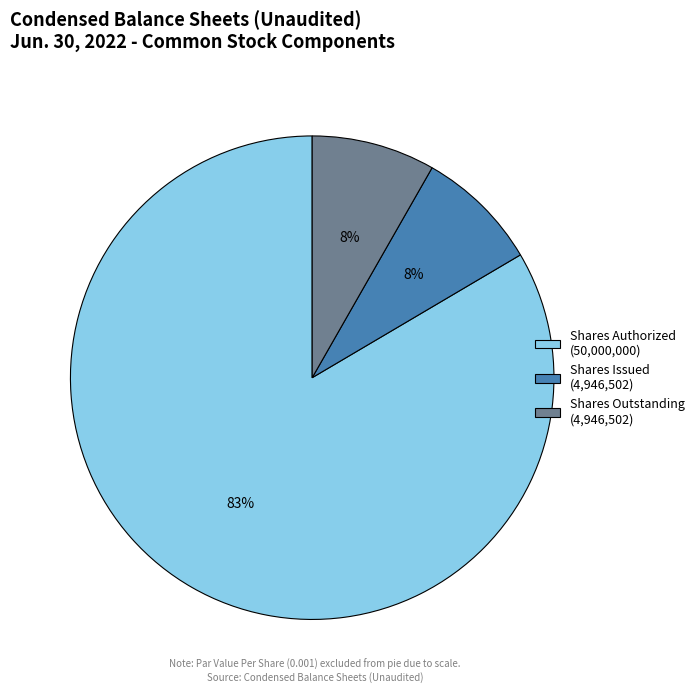

Combined, do Shares Issued (4,946,502) and Shares Authorized (50,000,000) account for over 50%?

Yes